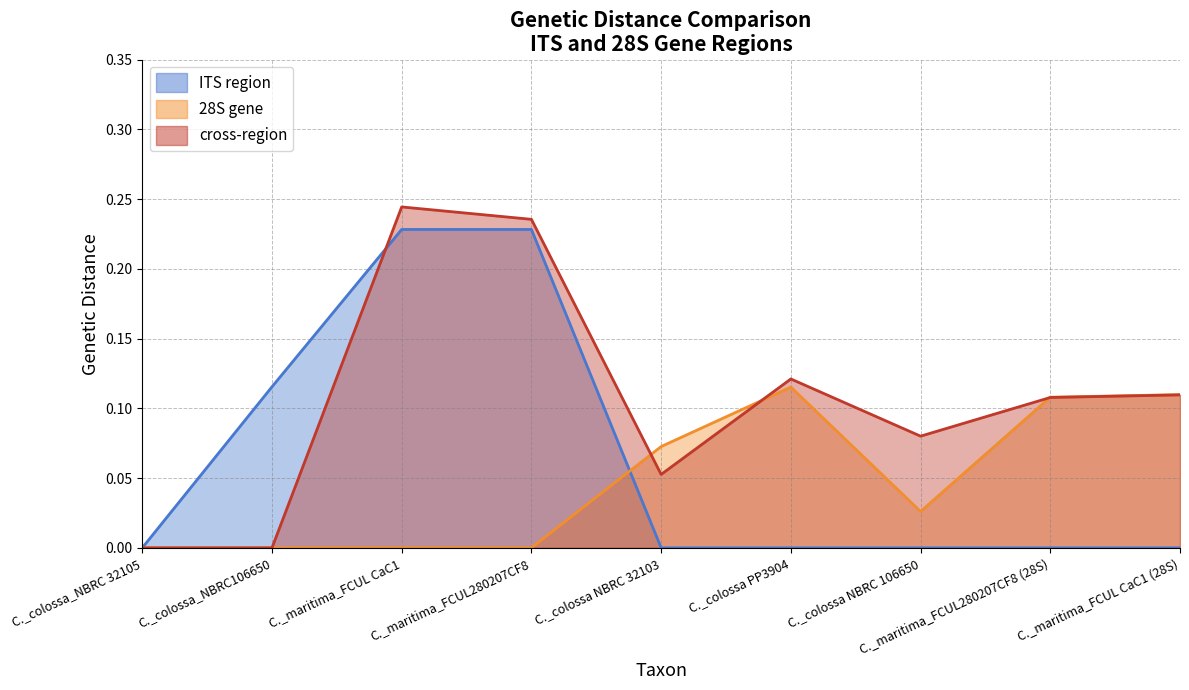

After their last crossing, which series has the higher values: cross-region or 28S gene?

28S gene